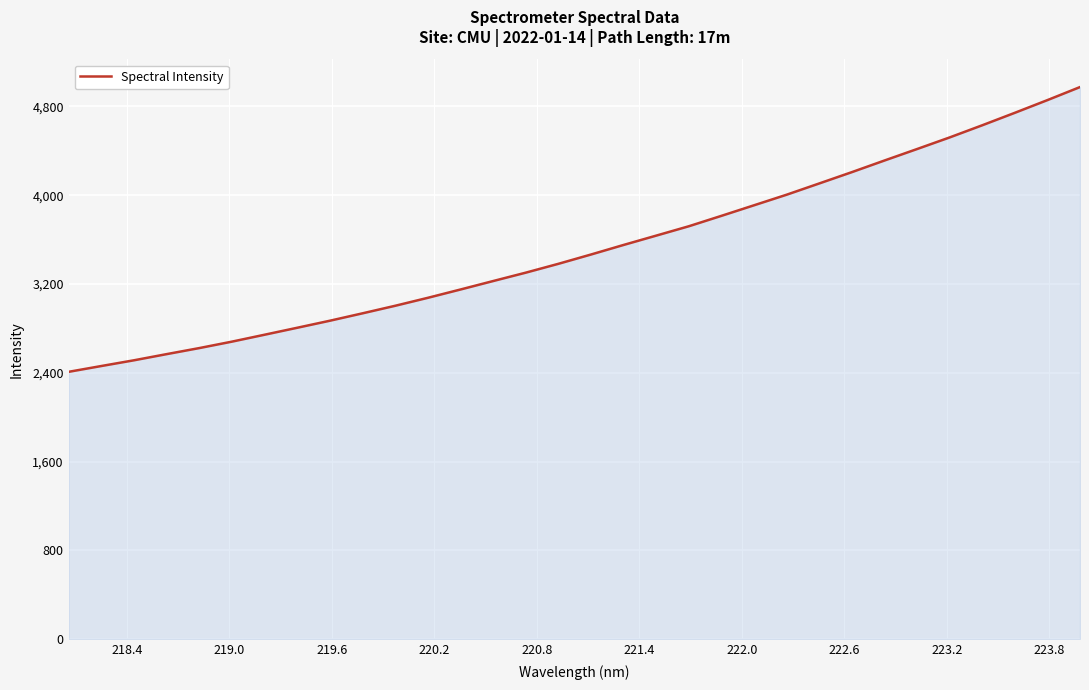

What is the difference between the maximum and minimum values?

2566.2